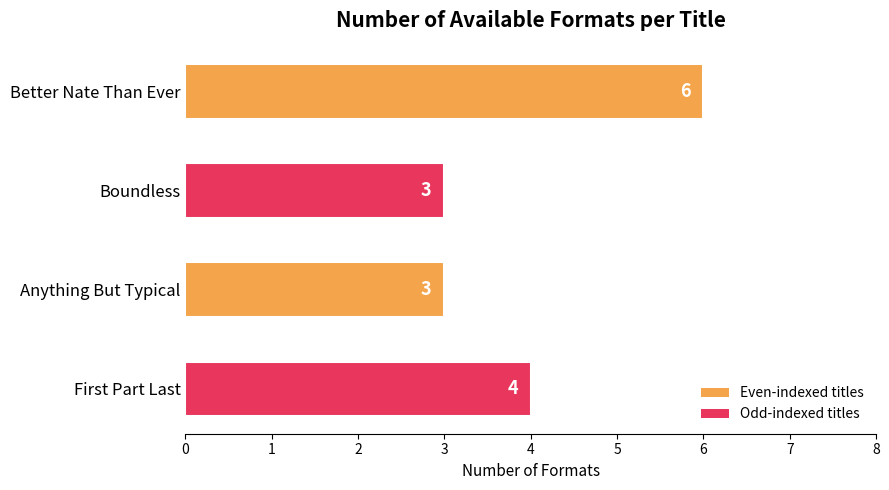

Read the value at First Part Last.

4